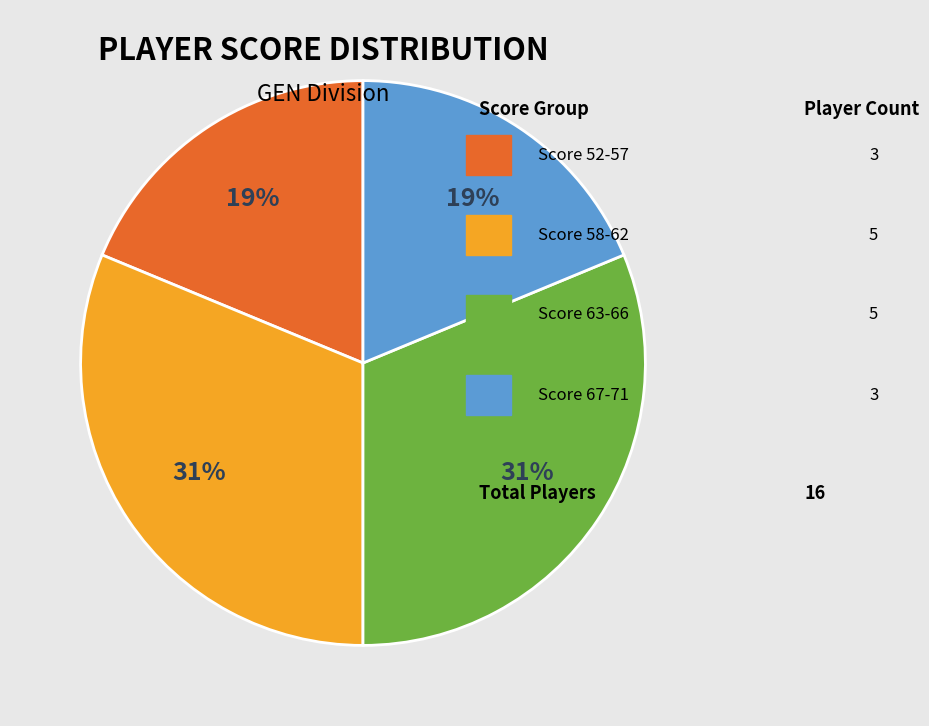

To the nearest percent, what is the average slice percentage?

25%